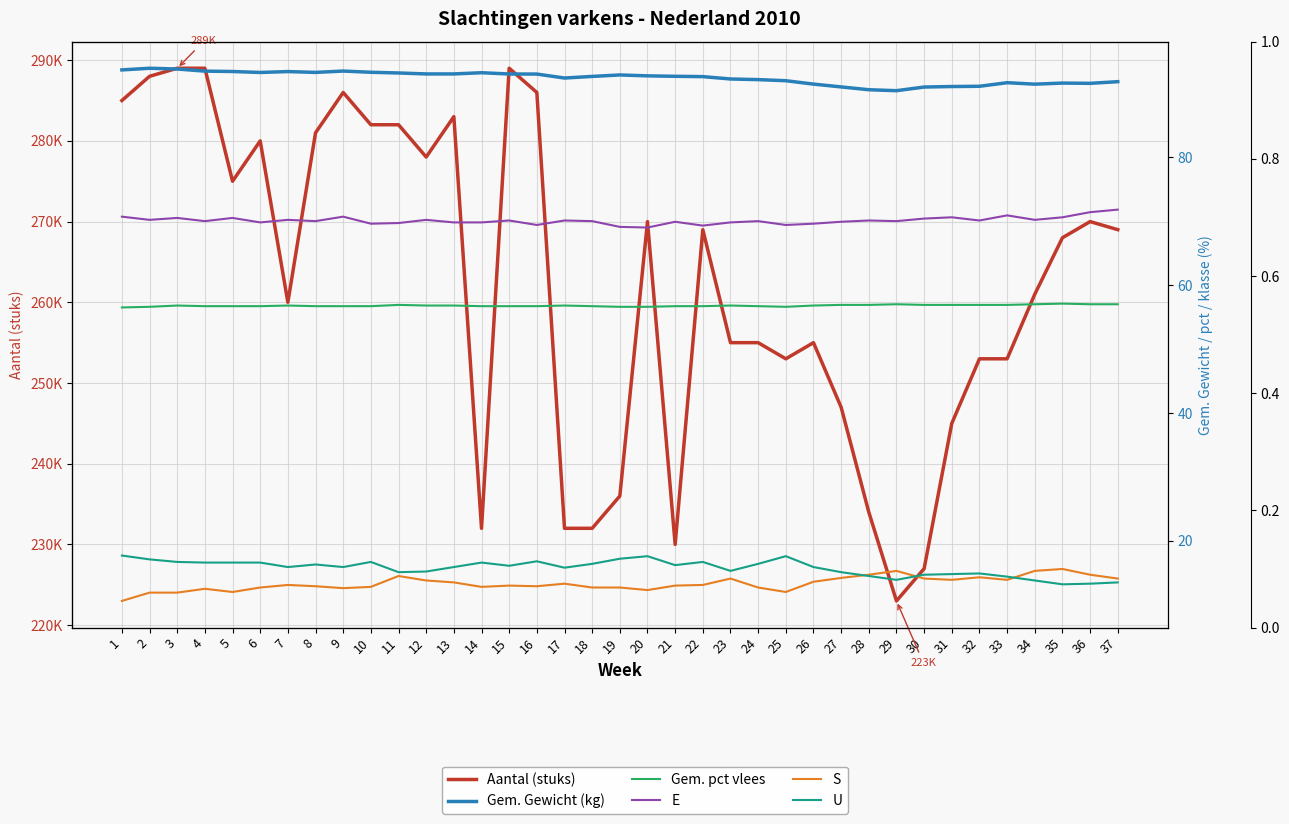

Between 34 and 8, which is larger?

8